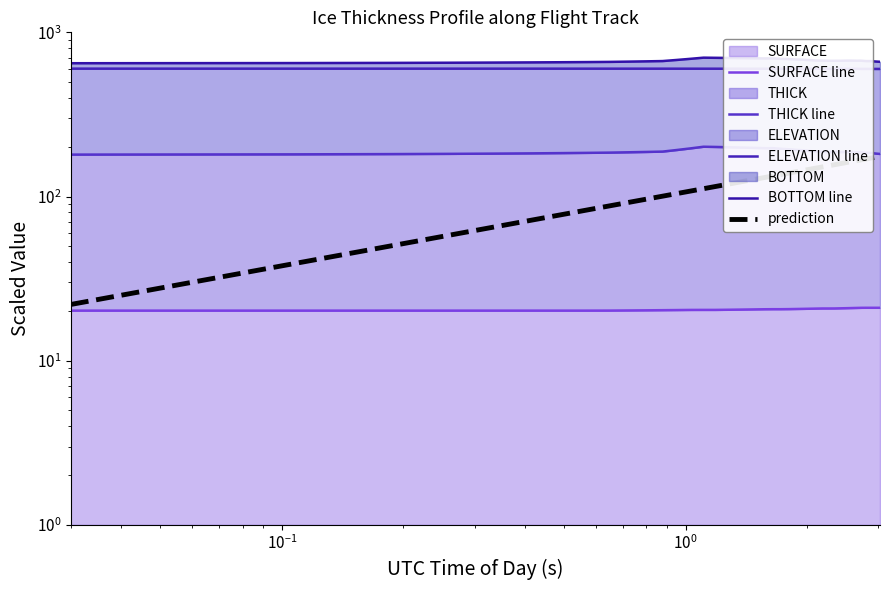

Count the number of categories in the chart.

40